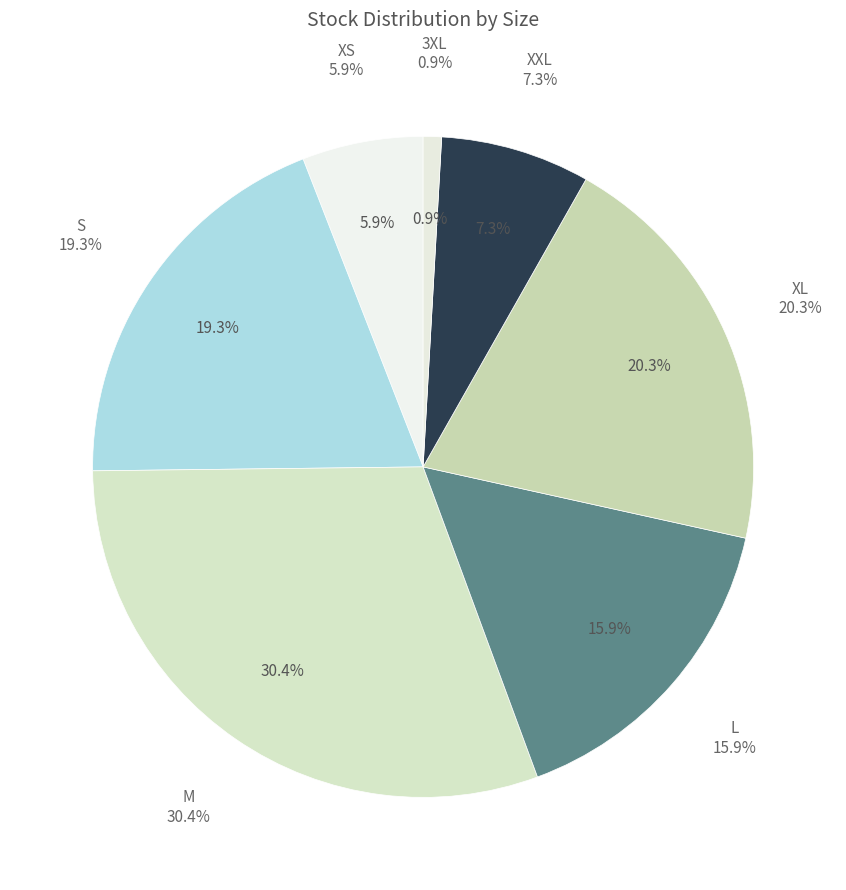

Count the number of slices in the pie.

7